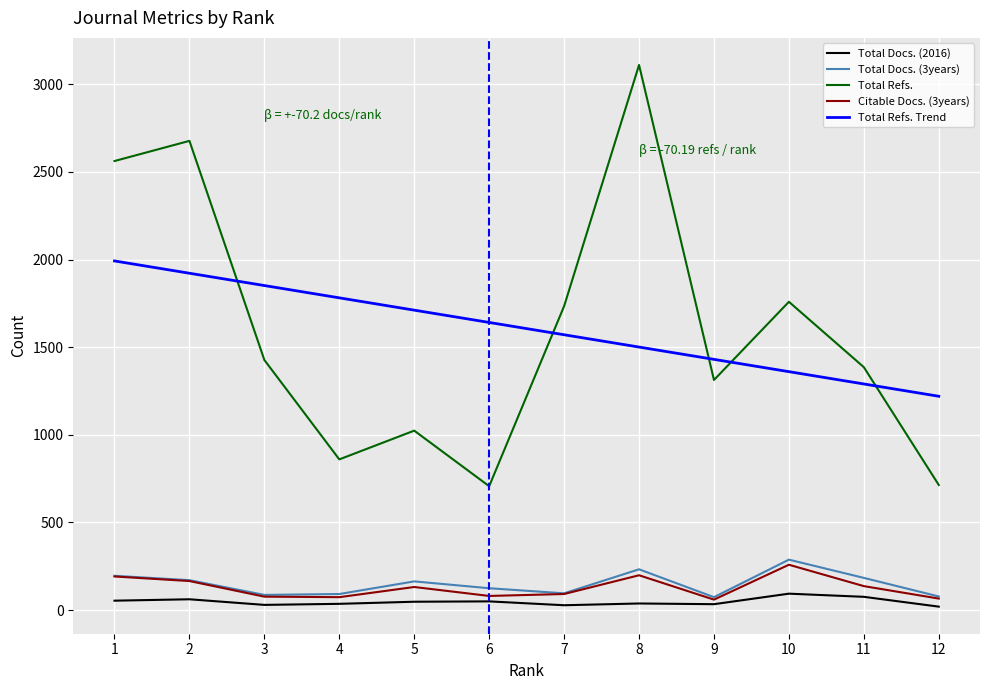

Count the number of categories in the chart.

12